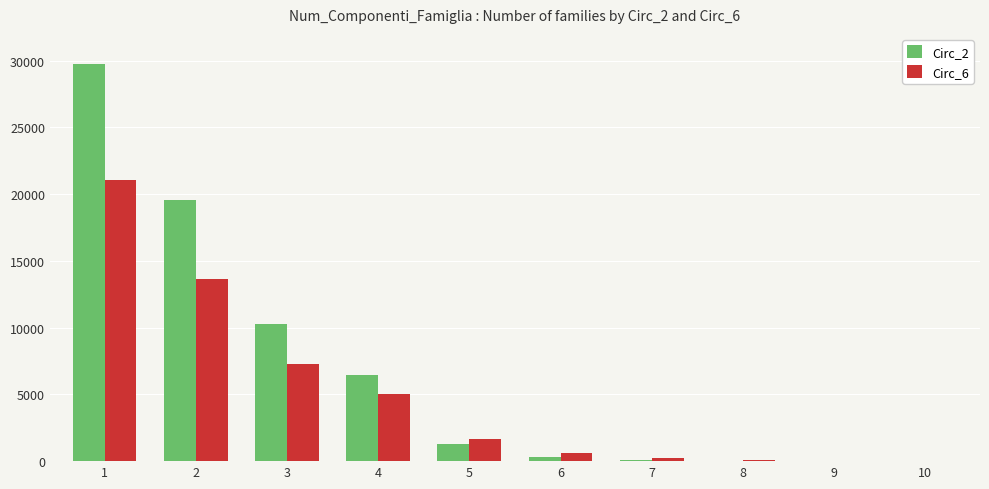

How many series are shown in this chart?

2